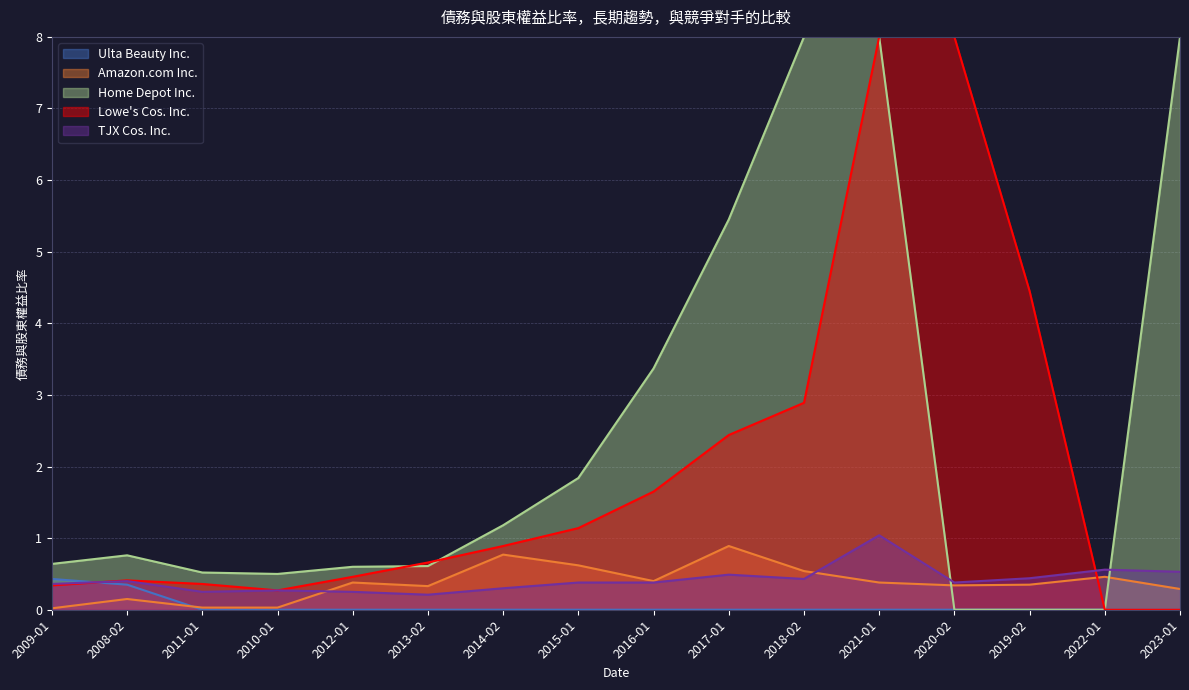

Between 2016-01 and 2022-01, which series saw the biggest shift?

Home Depot Inc.